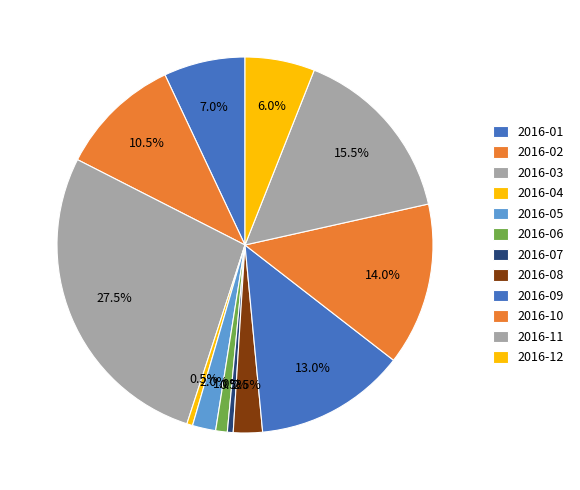

Do 2016-10 and 2016-11 together represent more than half of the pie?

No